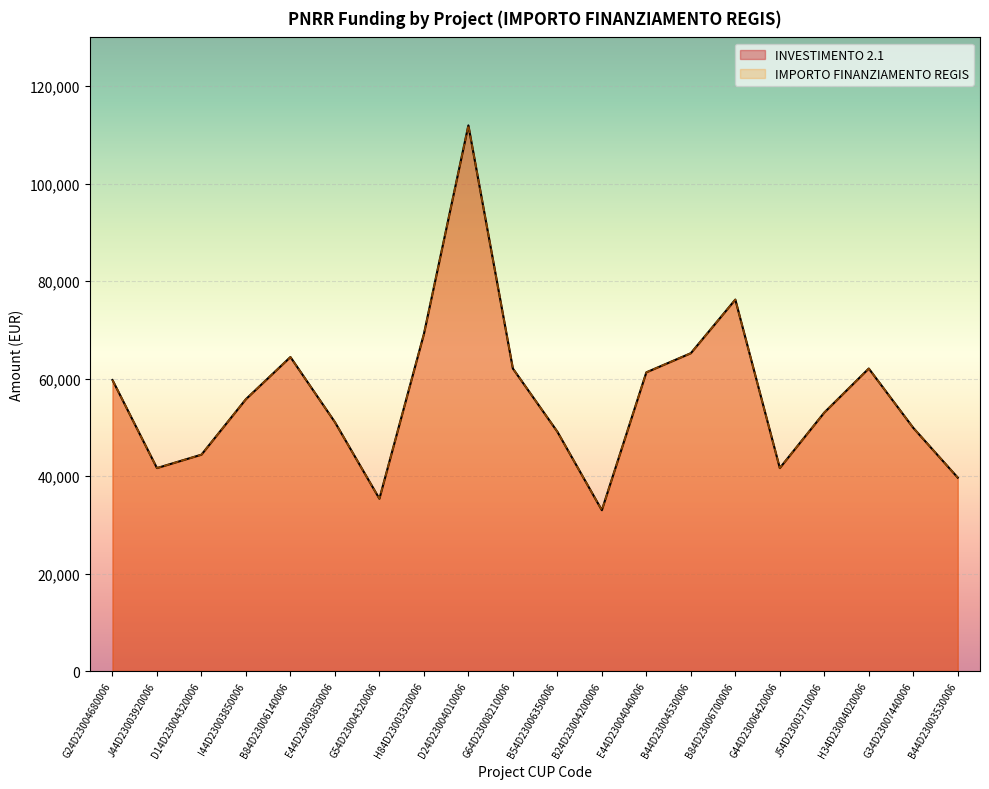

Rank the series by their maximum value, from lowest to highest.

INVESTIMENTO 2.1, IMPORTO FINANZIAMENTO REGIS